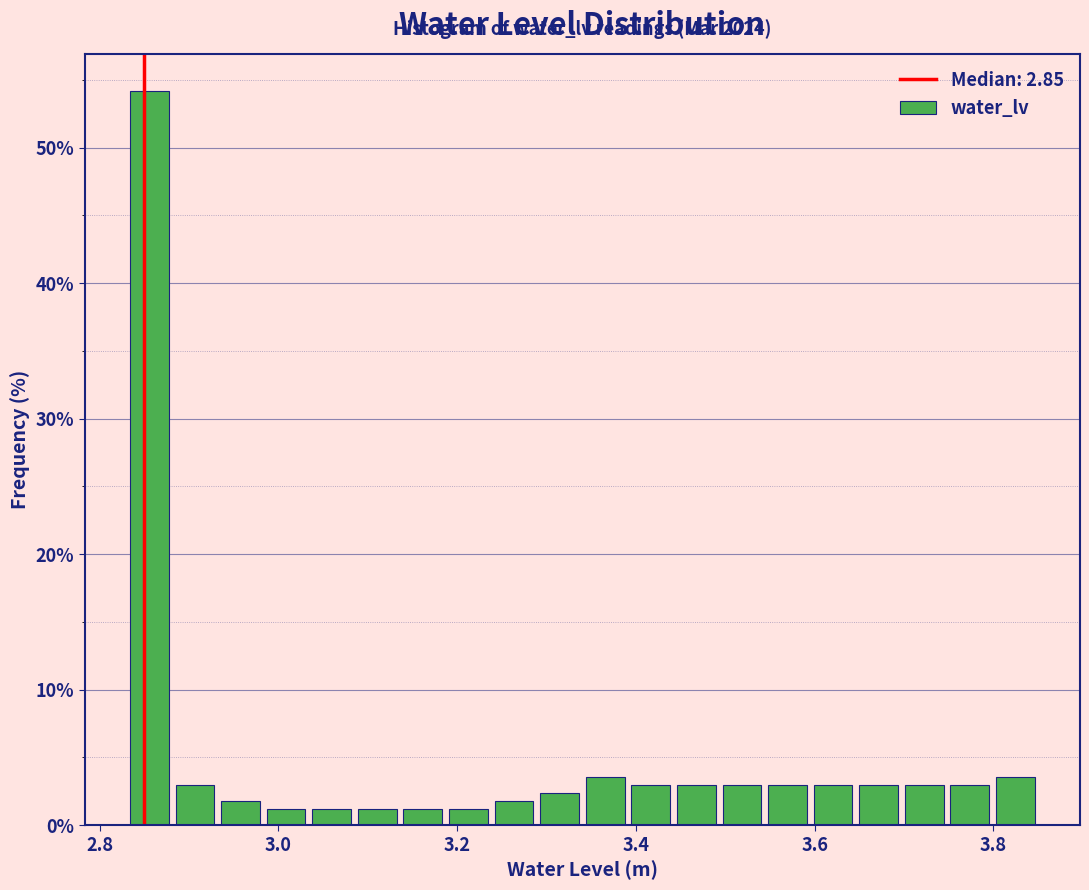

Around what value on the x-axis is the tallest bar? Give the approximate position of its centre, as read against the axis.

2.86